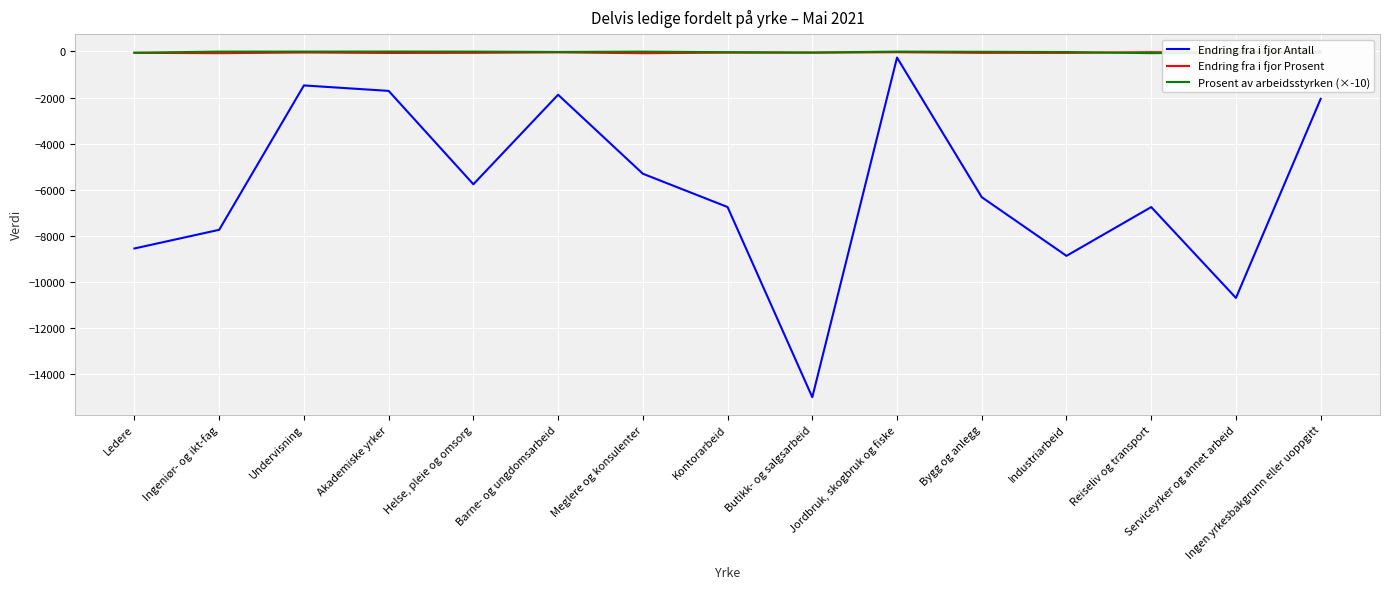

At how many categories does at least one series exceed -837?

15